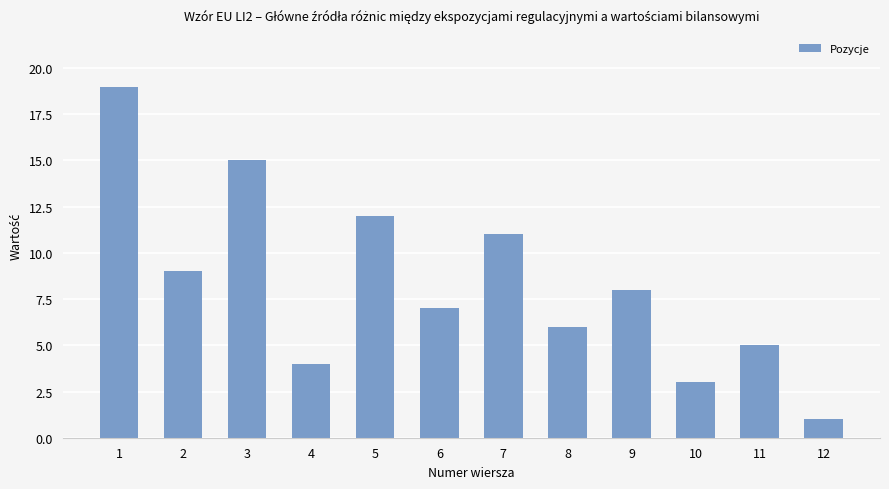

What is the value of the 3rd bar from the left?

15